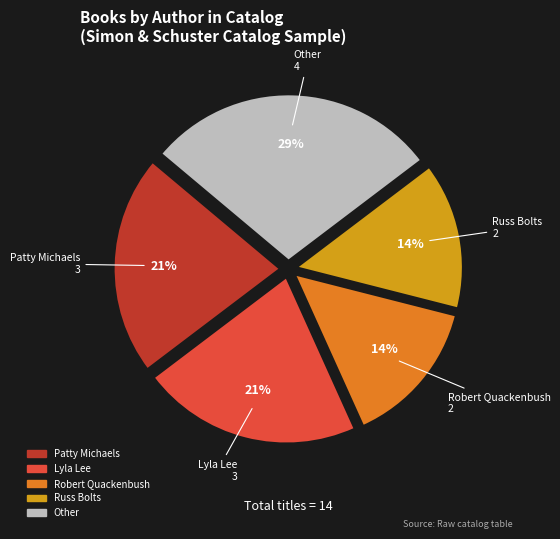

To the nearest percent, what is the average slice percentage?

20%